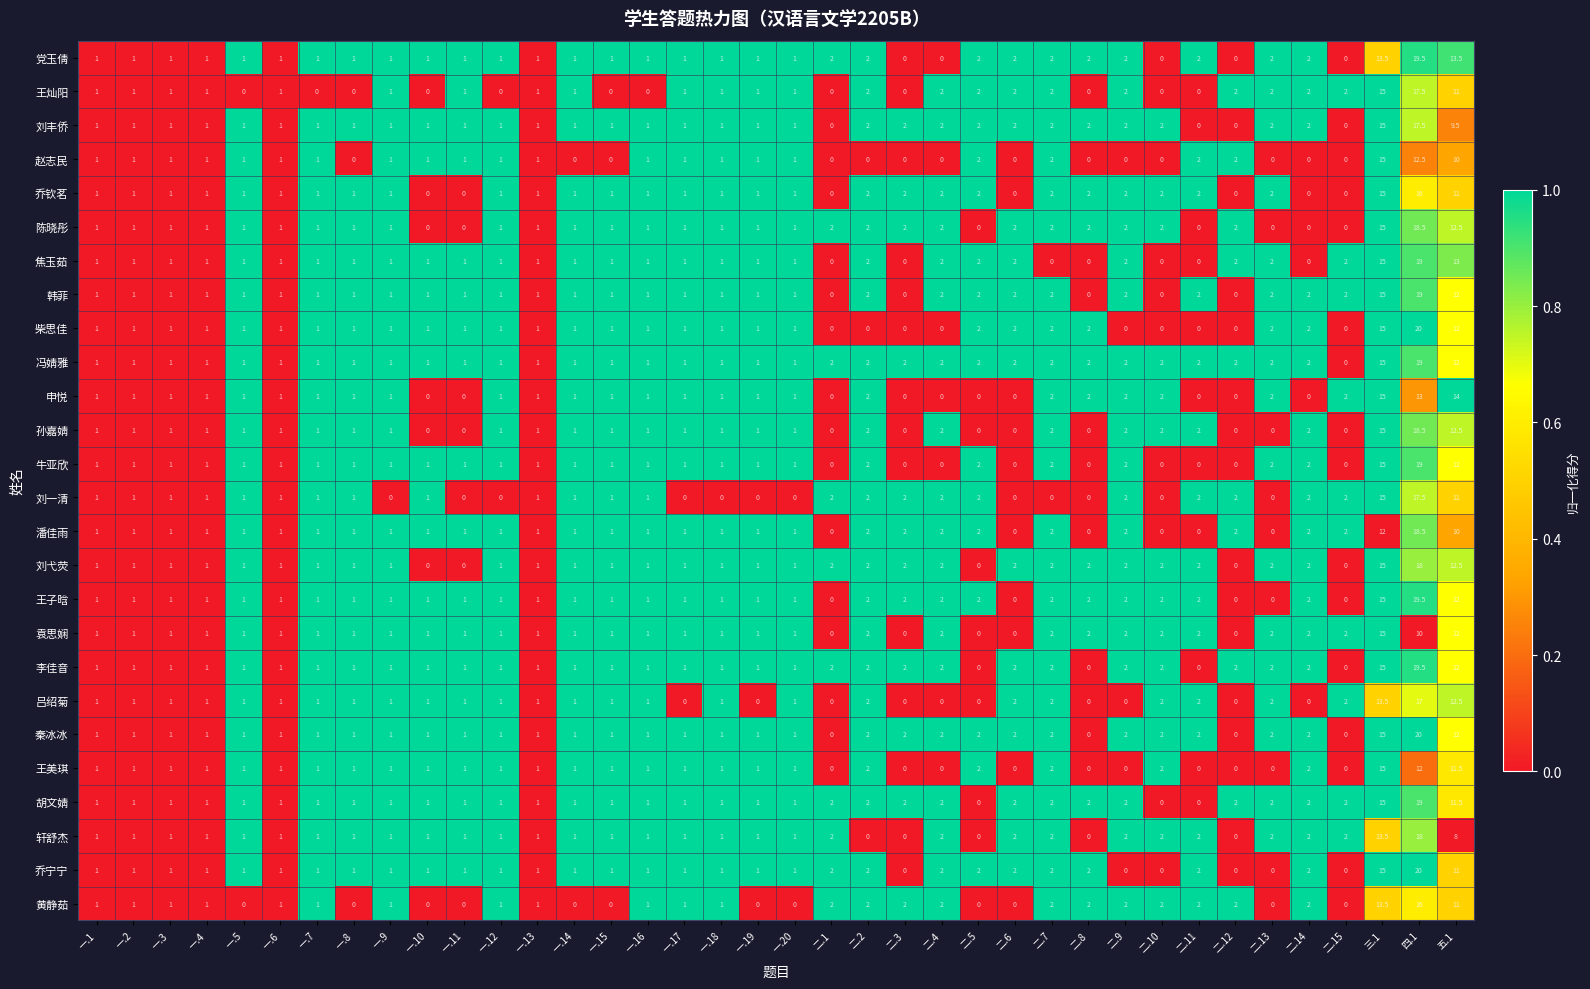

At which category is the sum across all series the highest?

四.1